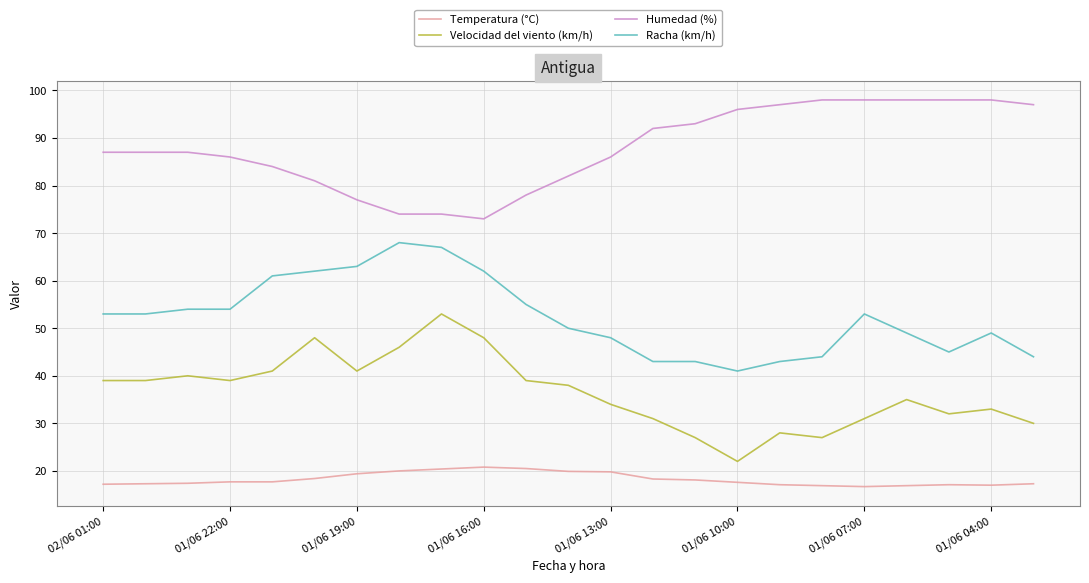

True or false: Humedad (%) and Temperatura (°C) intersect in this chart.

False